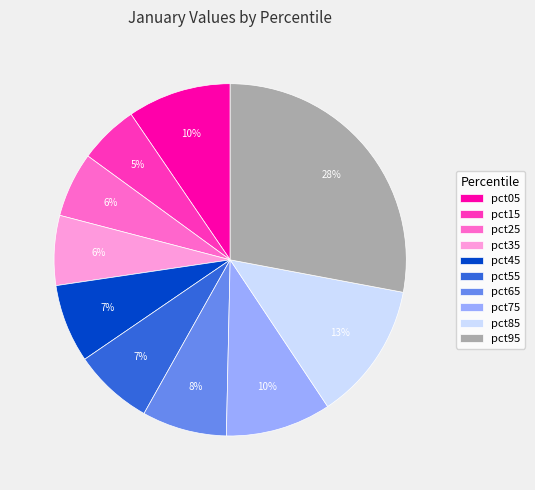

Which has a higher value, pct65 or pct85?

pct85